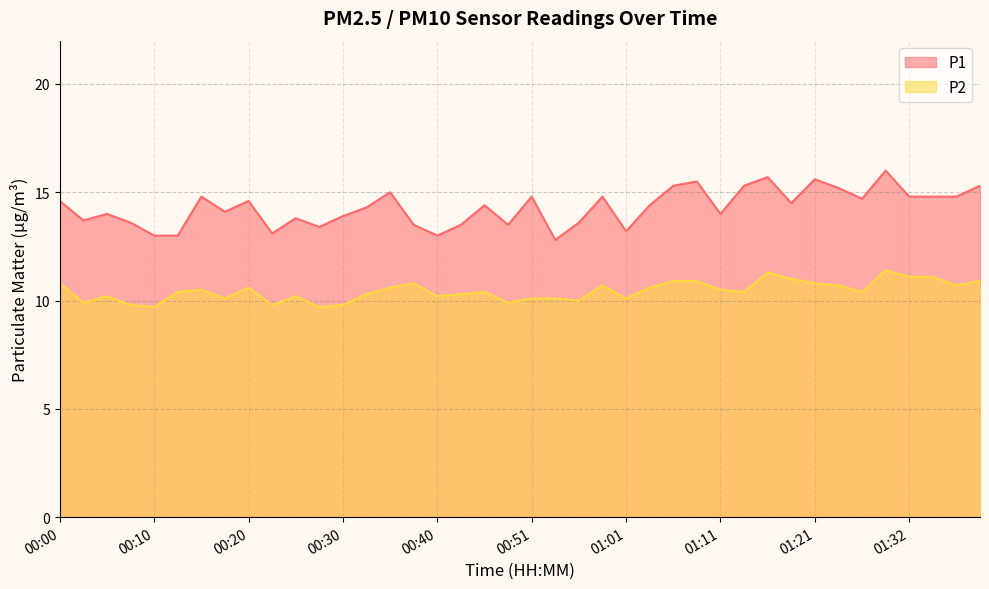

Reading left to right, transcribe all the data shown in this chart.

P1: 14.6	13.7	14.0	13.6	13.0	13.0	14.8	14.1	14.6	13.1	13.8	13.4	13.9	14.3	15.0	13.5	13.0	13.5	14.4	13.5	14.8	12.8	13.6	14.8	13.2	14.4	15.3	15.5	14.0	15.3	15.7	14.5	15.6	15.2	14.7	16.0	14.8	14.8	14.8	15.3
P2: 10.8	9.9	10.2	9.8	9.7	10.4	10.5	10.1	10.6	9.8	10.2	9.7	9.8	10.3	10.6	10.8	10.2	10.3	10.4	9.9	10.1	10.1	10.0	10.7	10.1	10.6	10.9	10.9	10.5	10.4	11.3	11.0	10.8	10.7	10.4	11.4	11.1	11.1	10.7	10.9